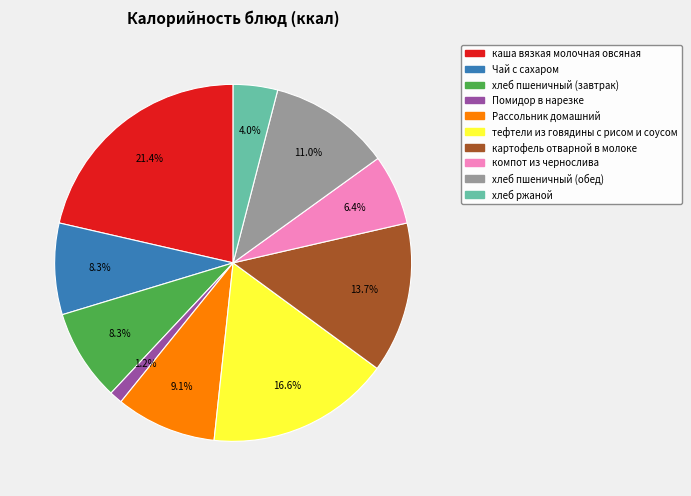

What portion of the pie excludes хлеб ржаной?

96.0%